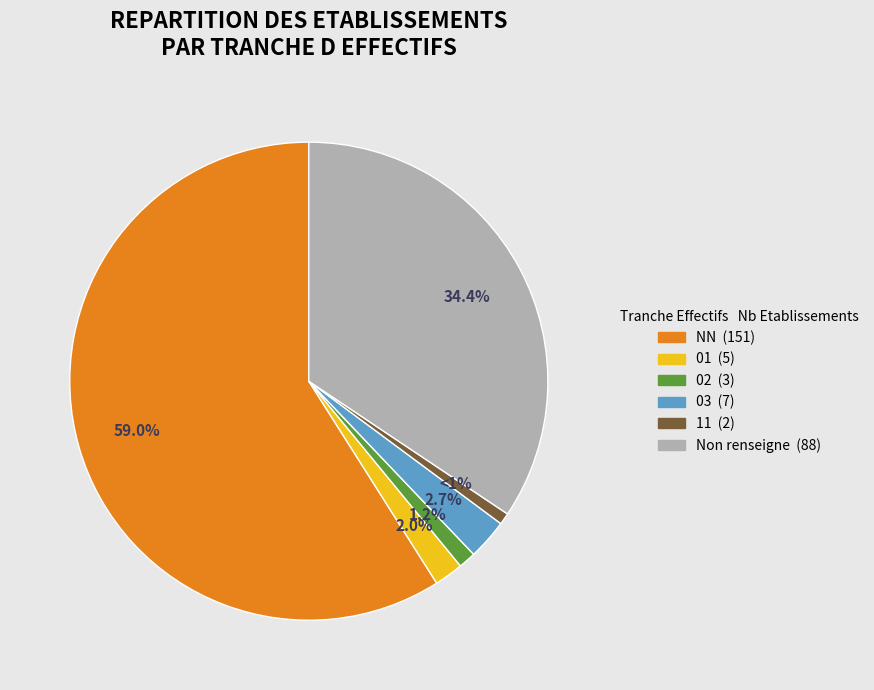

To the nearest percent, what is the difference between the largest and smallest slice percentages?

58%